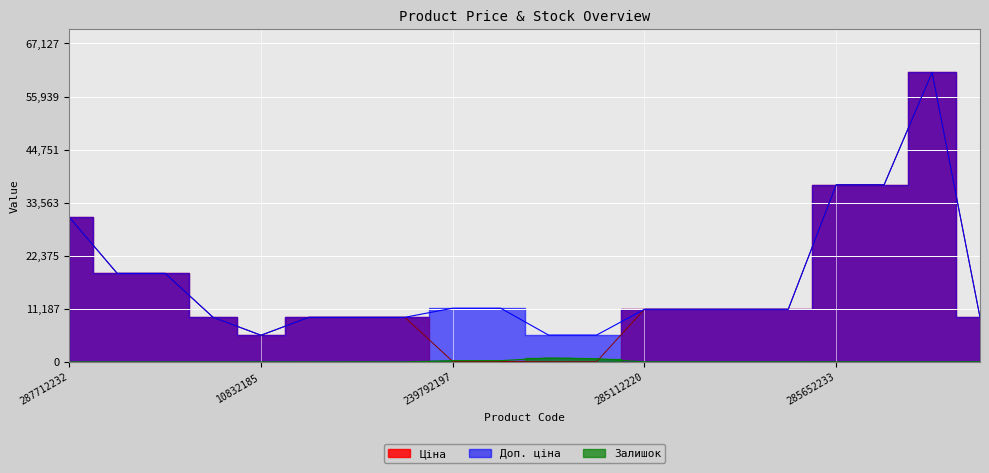

Read the Ціна value at 285672232.

61024.7